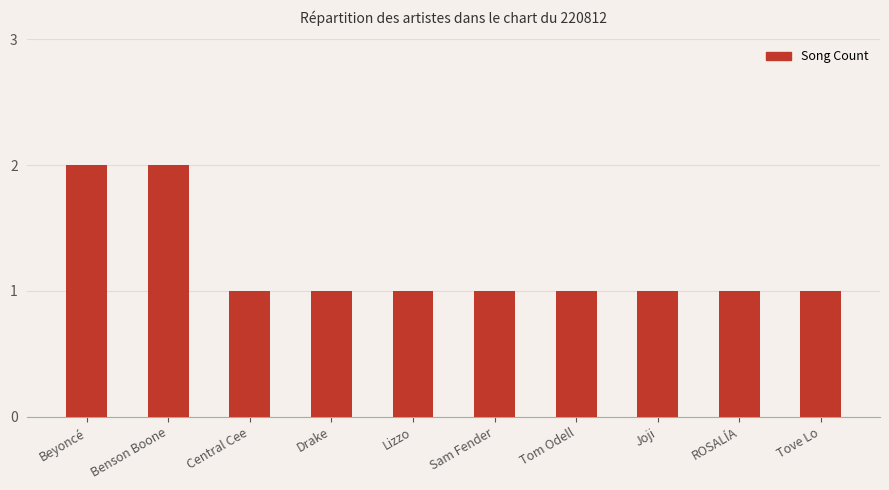

What is the ratio of the value at Tom Odell to the value at Joji?

1.0